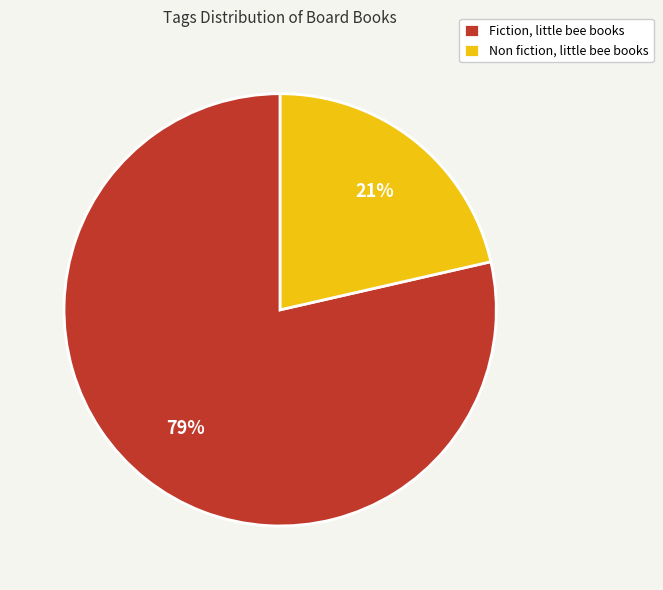

Rank the categories by value from highest to lowest.

Fiction, little bee books, Non fiction, little bee books